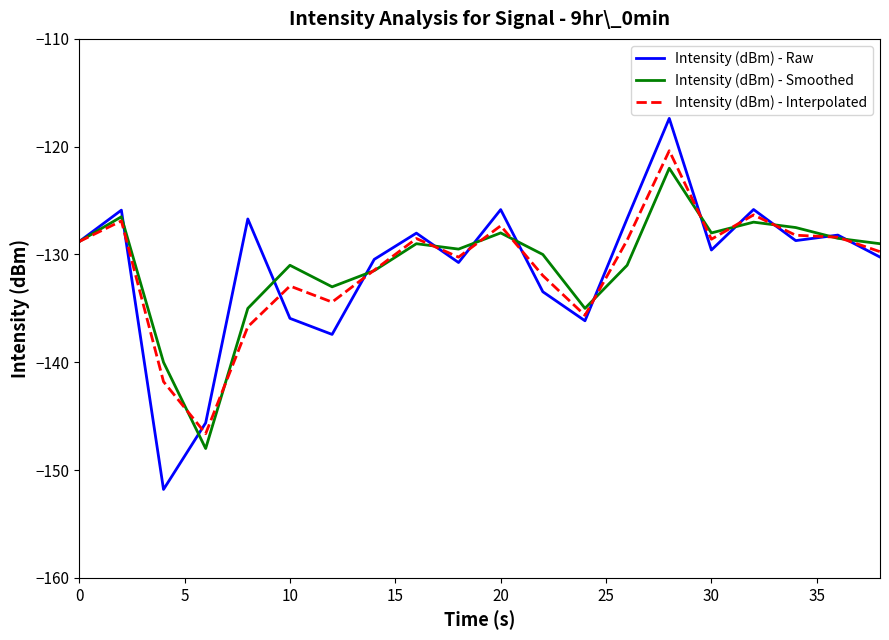

Does the chart display data point markers on the line(s)?

No